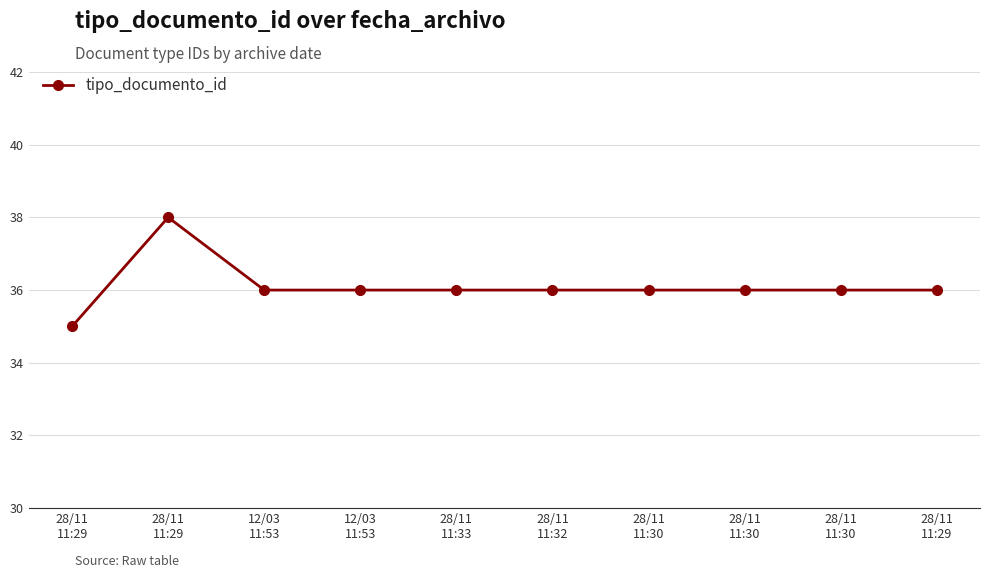

What is the ratio of the value at 12/03
11:53 to the value at 28/11
11:29?

1.0